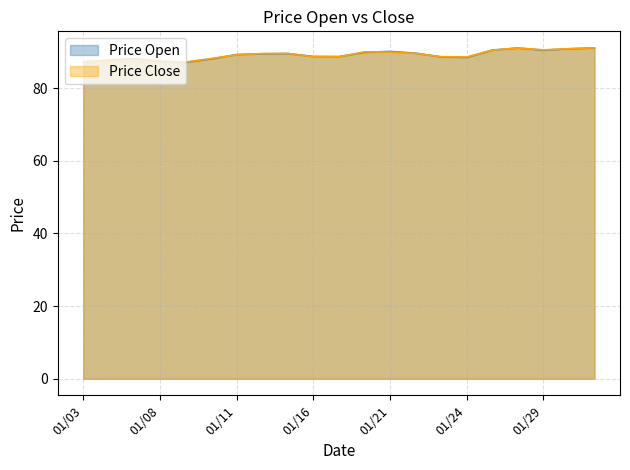

Between 01/07 and 01/25, which series saw the biggest shift?

Price Close